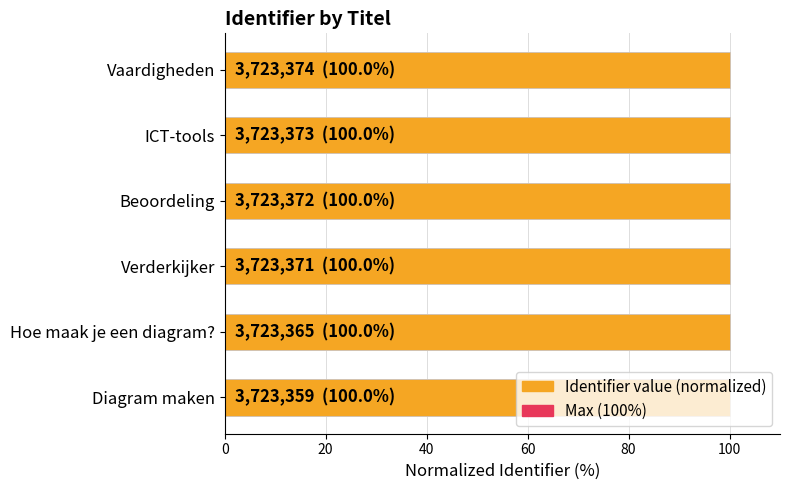

What is the sum of the Identifier (normalized) values at 40 and 0?

200.0